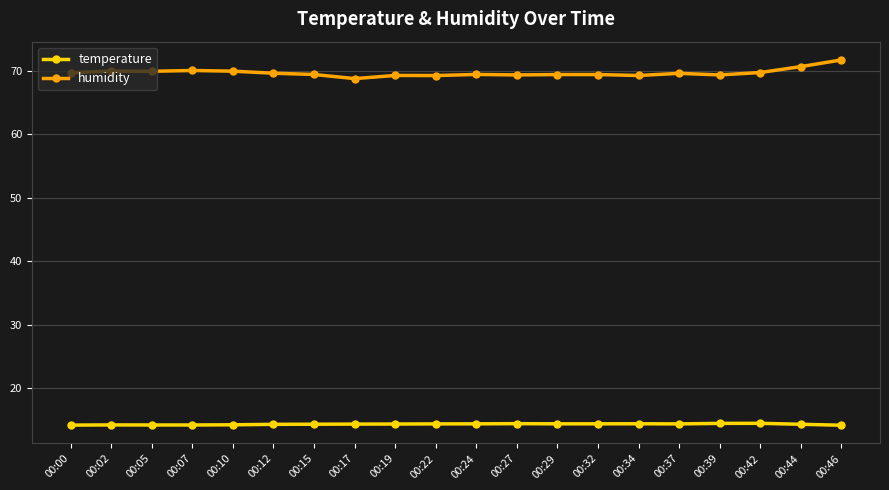

True or false: humidity and temperature cross at least once.

False